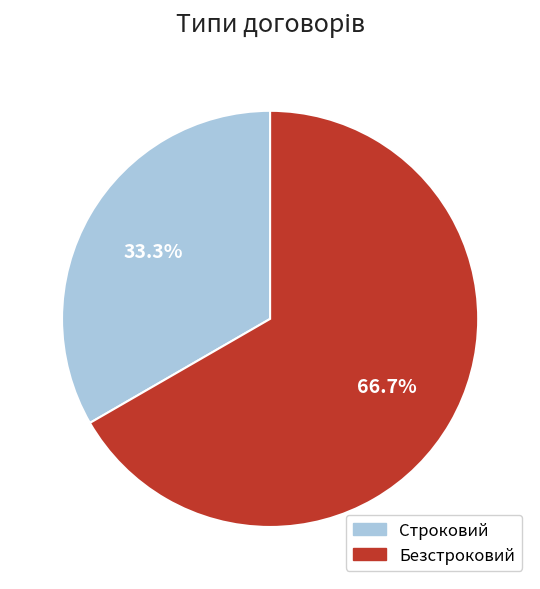

Is Безстроковий the majority of the pie?

Yes